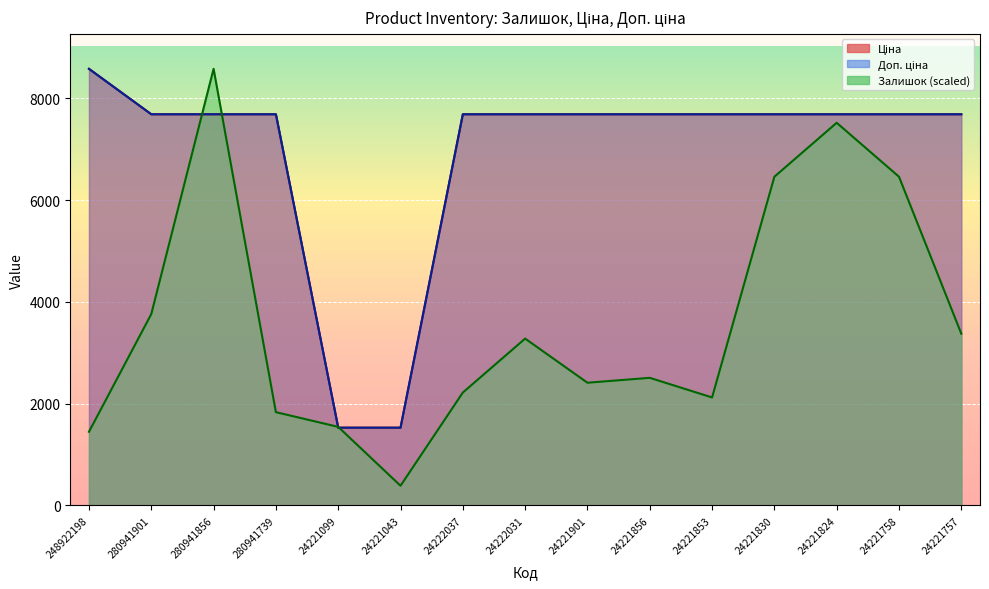

The Ціна series shows 7688.0 at 24221824. True or false?

True